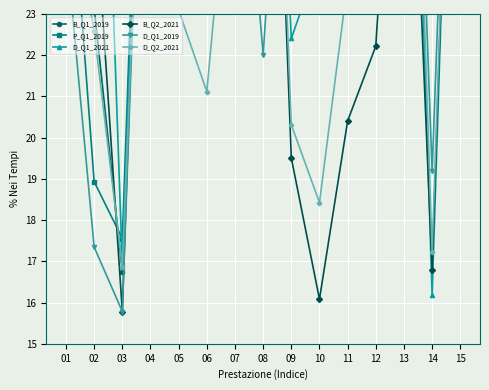

How many data points does each series have?

15